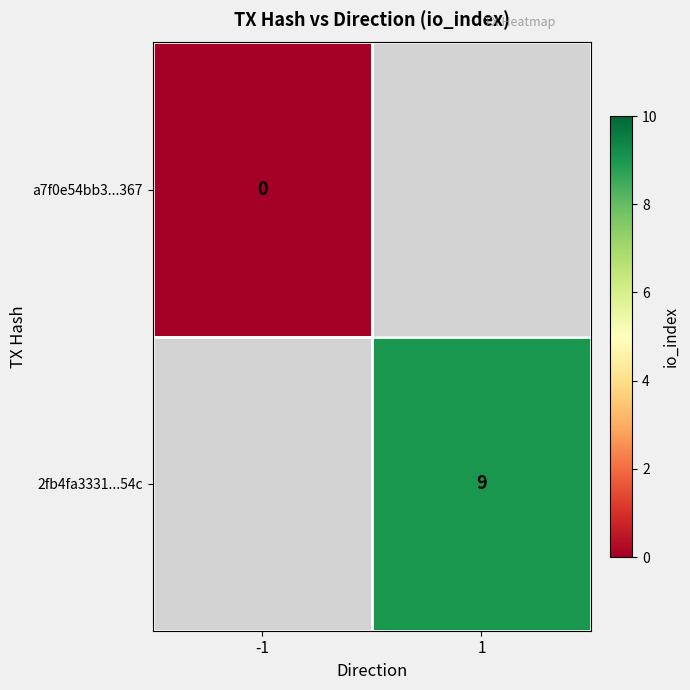

The value of 2fb4fa3331...54c at 1 is 9. True or false?

True